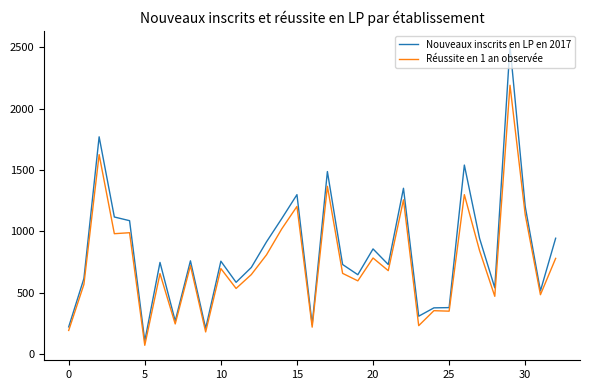

How many lines are shown in the chart?

2